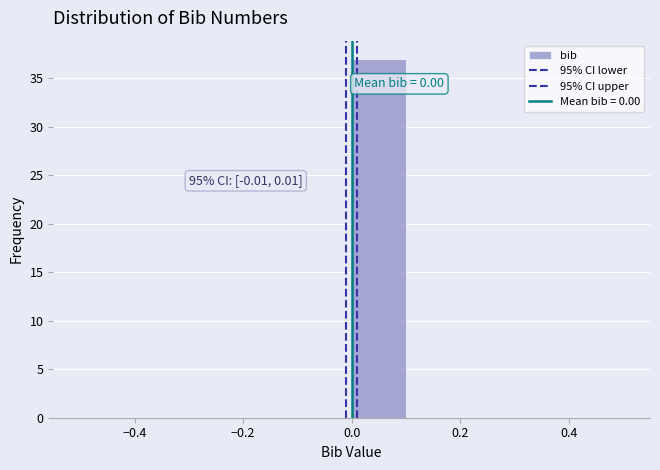

Over which range of the x-axis is the bar tallest?

0.0 to 0.1